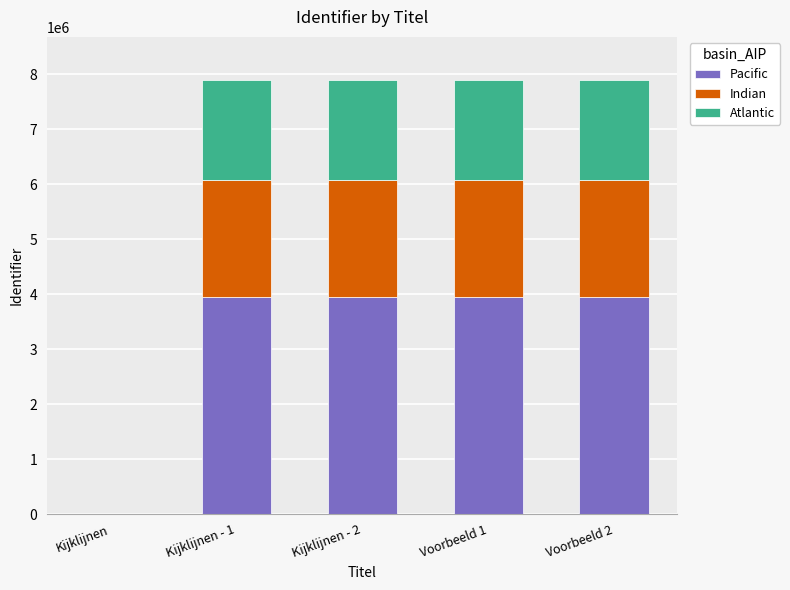

What is the total value across all series at Kijklijnen - 1?

7890533.0